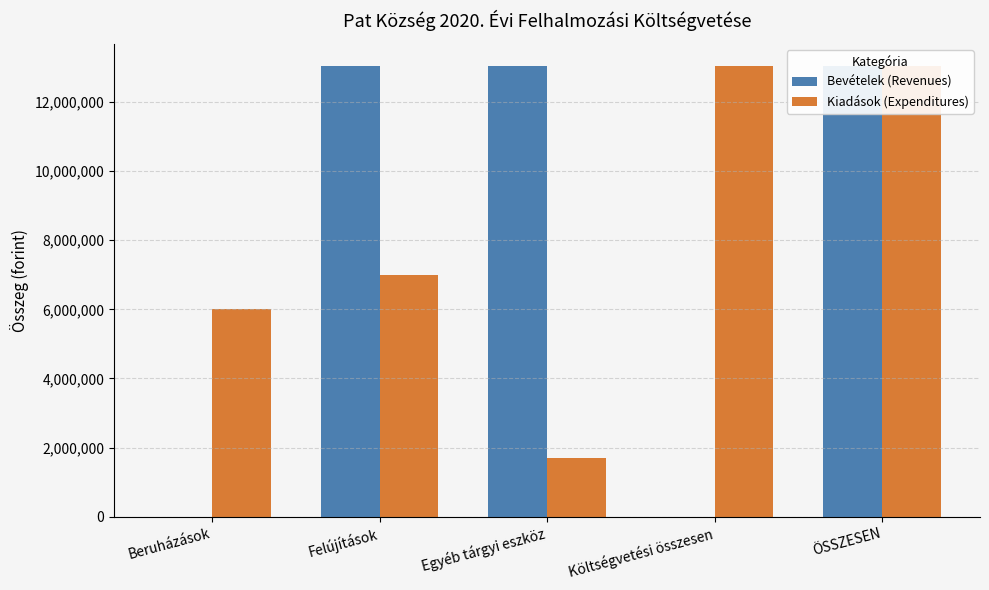

List the series in order of their overall mean, highest first.

Kiadások (Expenditures), Bevételek (Revenues)